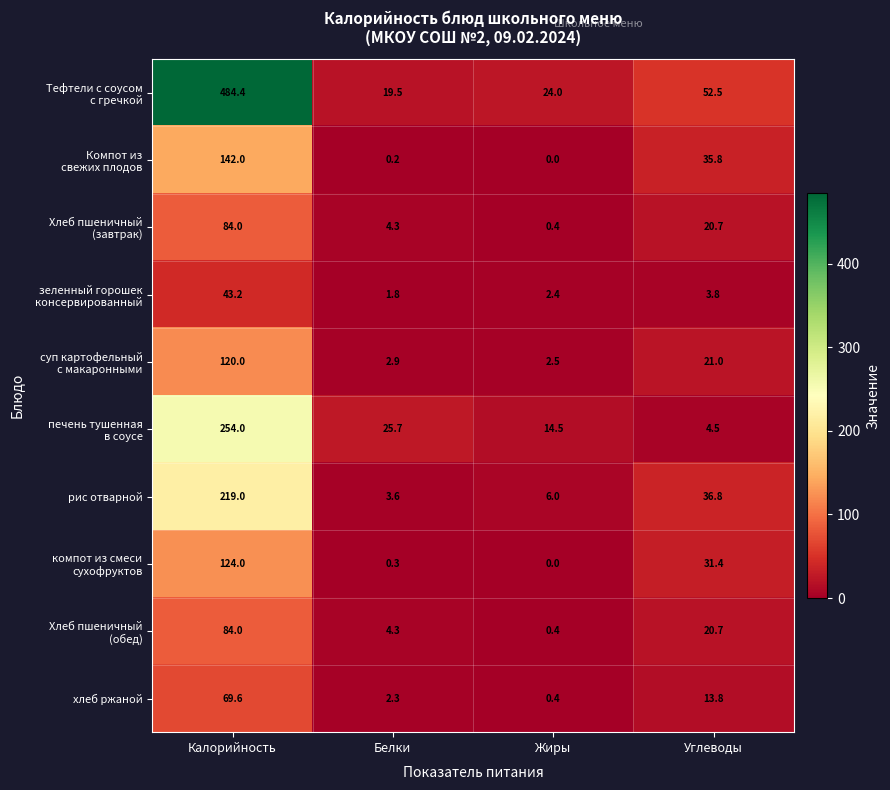

What is the difference between the хлеб ржаной values at Белки and Жиры?

1.9